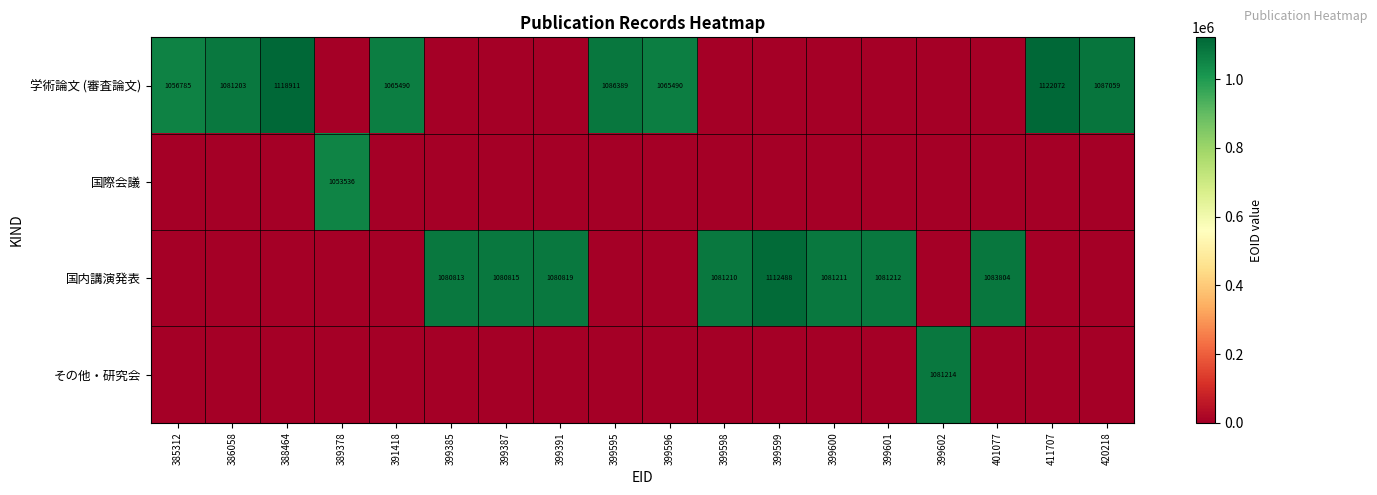

At how many categories does at least one series exceed 756093?

18